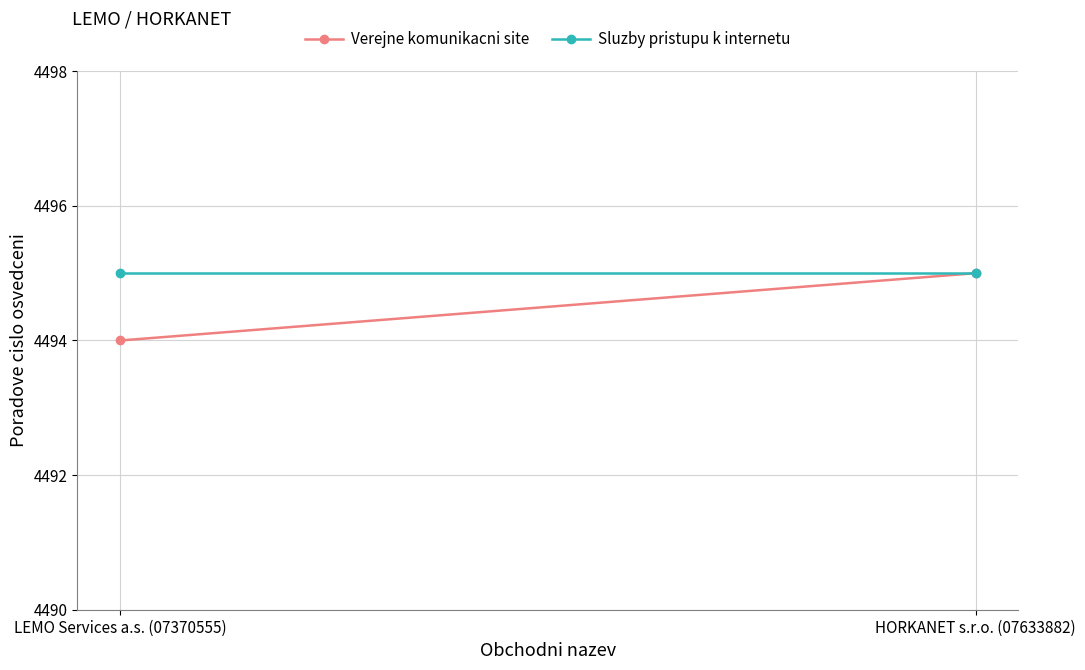

What value does the Sluzby pristupu k internetu series have at LEMO Services a.s. (07370555)?

4495